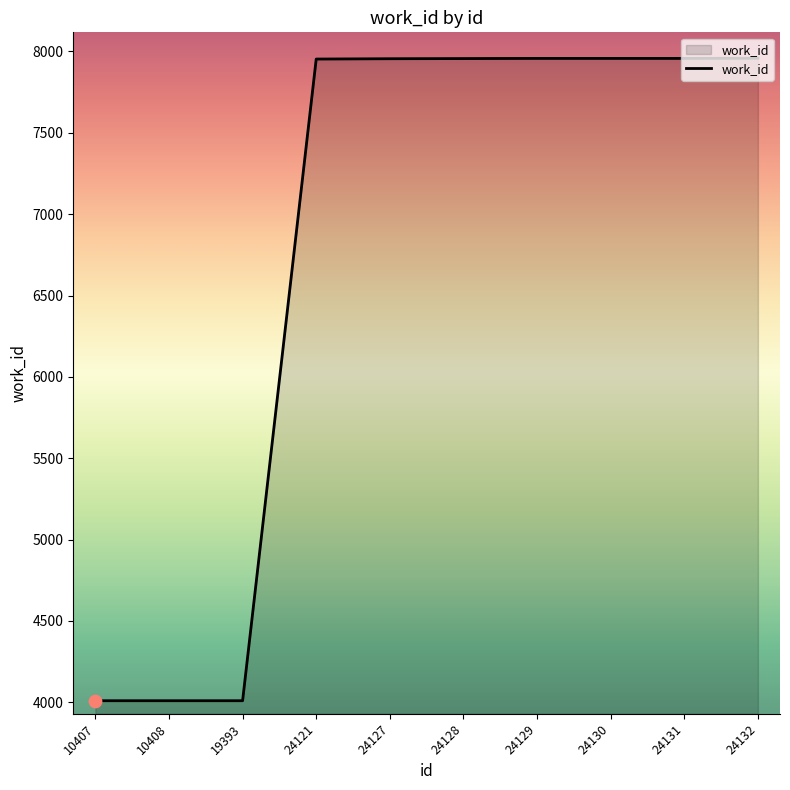

What is the change in value from 24121 to 24128?

+3